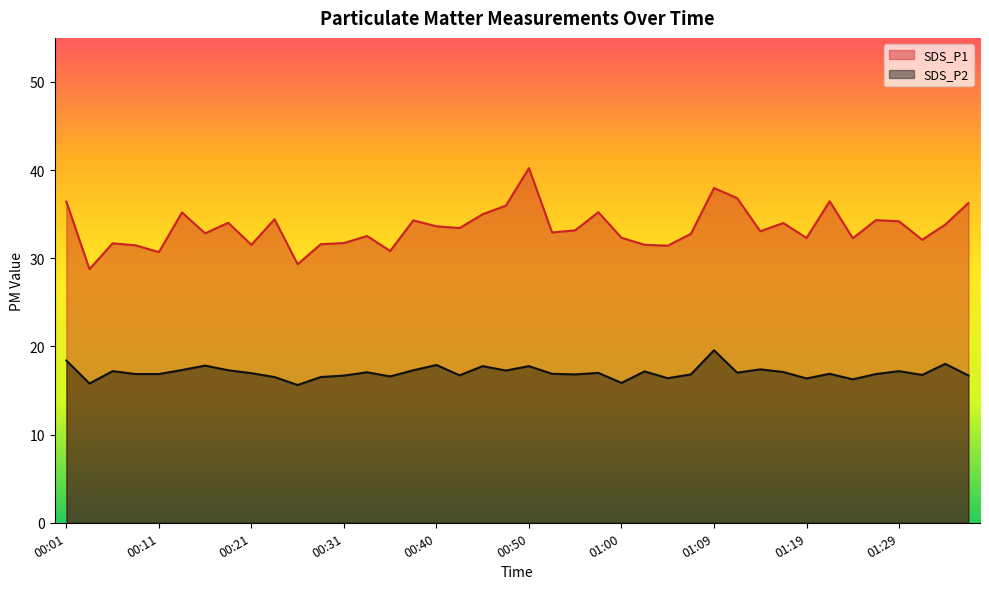

What is the label of the 37th point from the left?

01:29